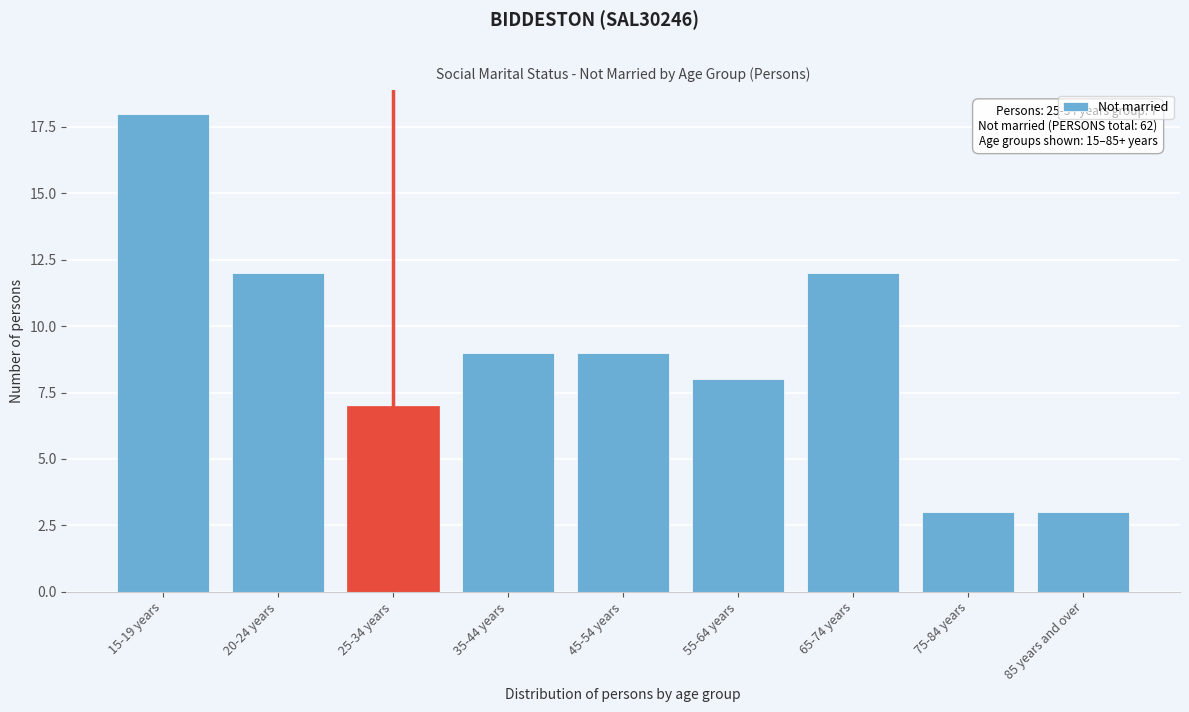

Reading right to left, transcribe all the data shown in this chart.

85 years and over=3	75-84 years=3	65-74 years=12	55-64 years=8	45-54 years=9	35-44 years=9	25-34 years=7	20-24 years=12	15-19 years=18